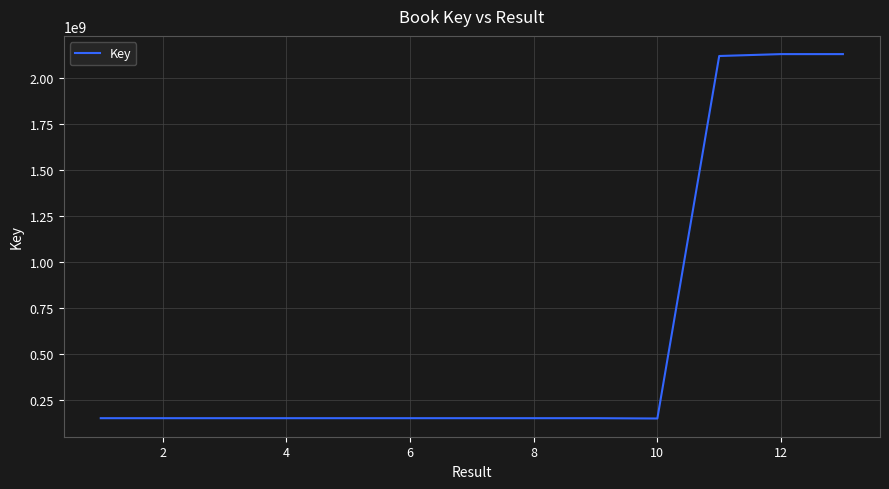

What is the difference between the maximum and minimum values?

1978530858